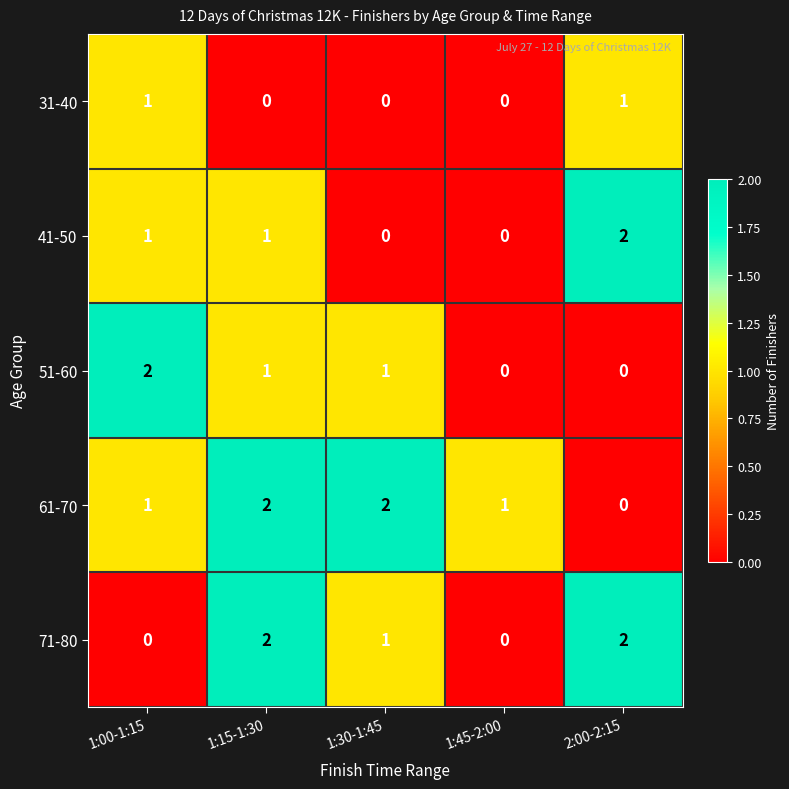

What is the total value across all series at 1:45-2:00?

1